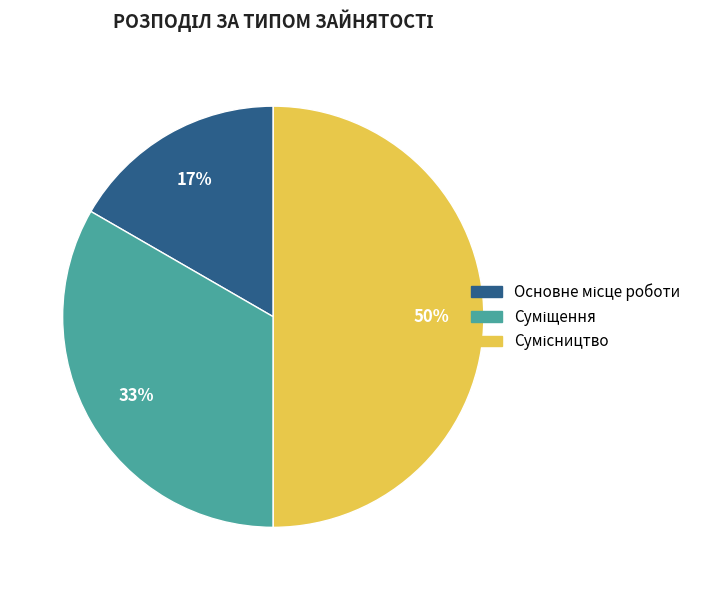

To the nearest percent, what is the average slice percentage?

33%